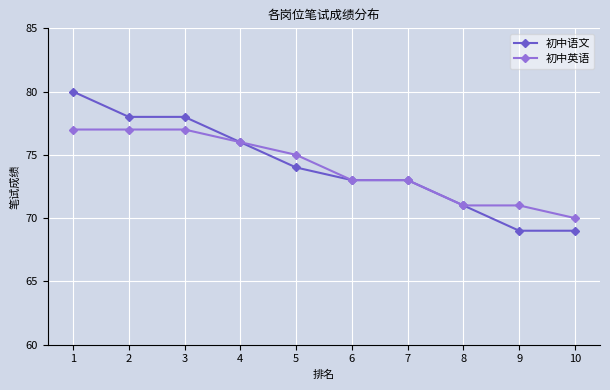

What is the sum of the 初中语文 values at 7 and 1?

153